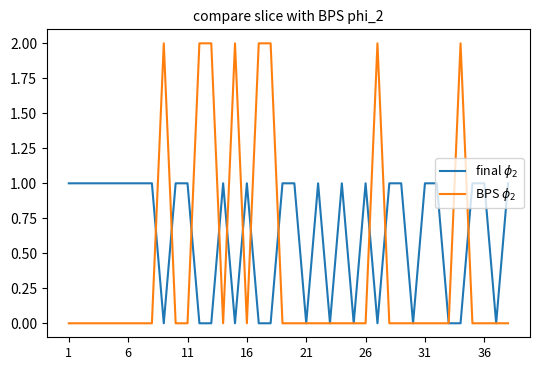

What is the greatest value displayed?

2